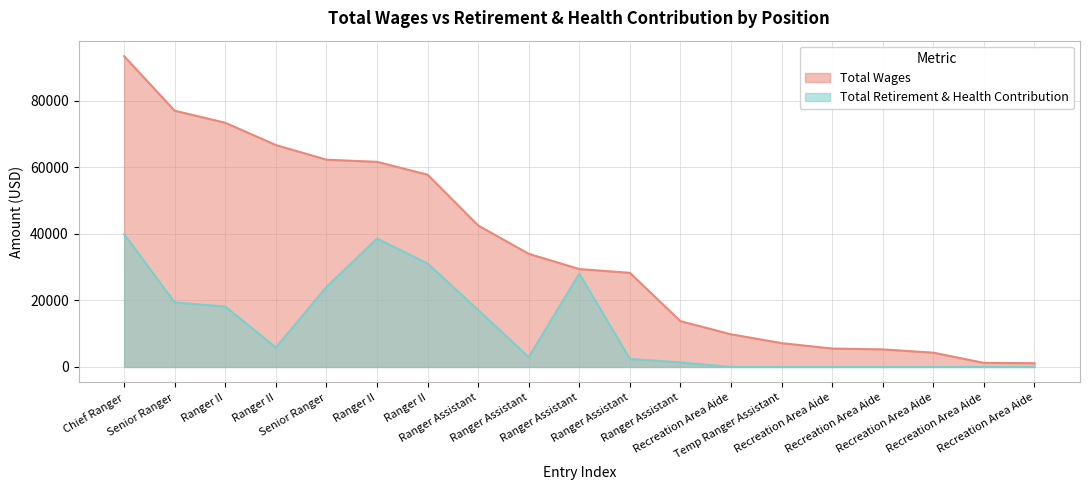

How many data points in Total Retirement & Health Contribution are above 2941?

9